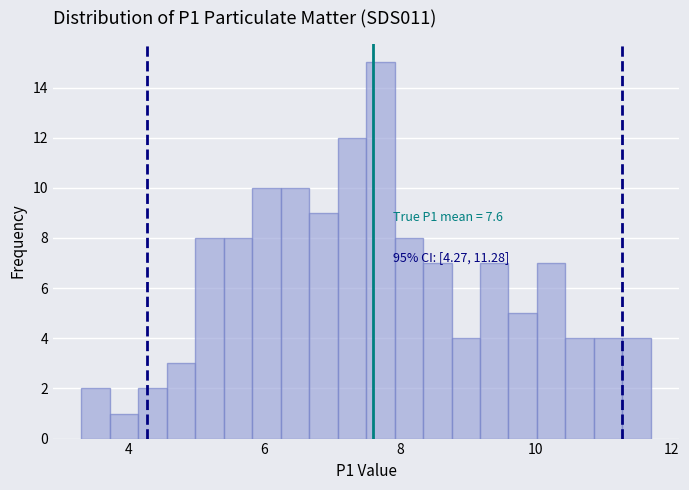

Read against the x-axis, roughly where is the centre of the tallest bar?

7.8